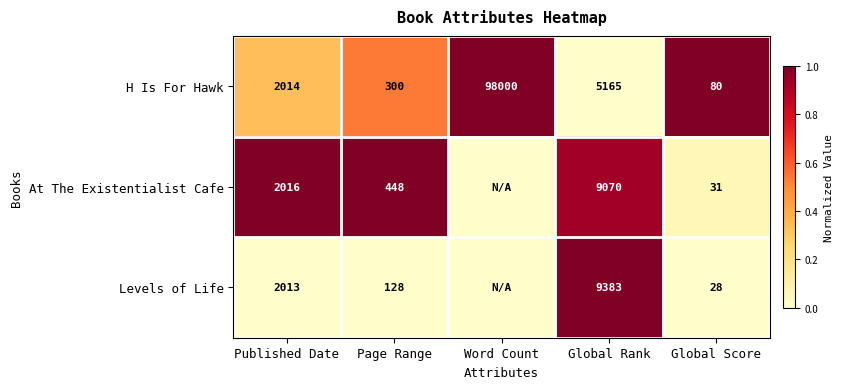

What is the spread (max minus min) of values at Published Date?

3